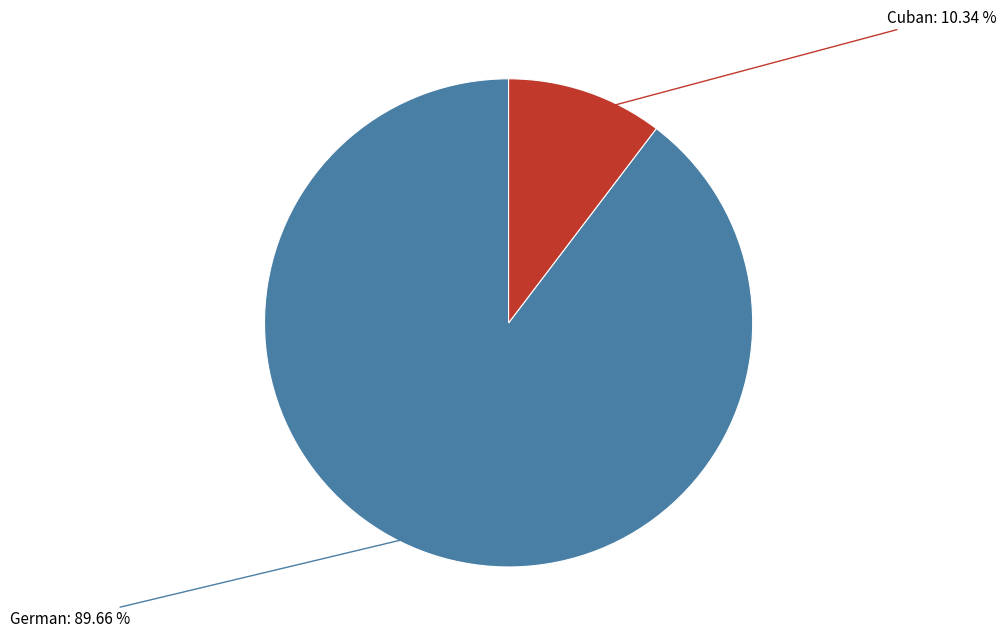

Is there a majority slice in this chart?

Yes